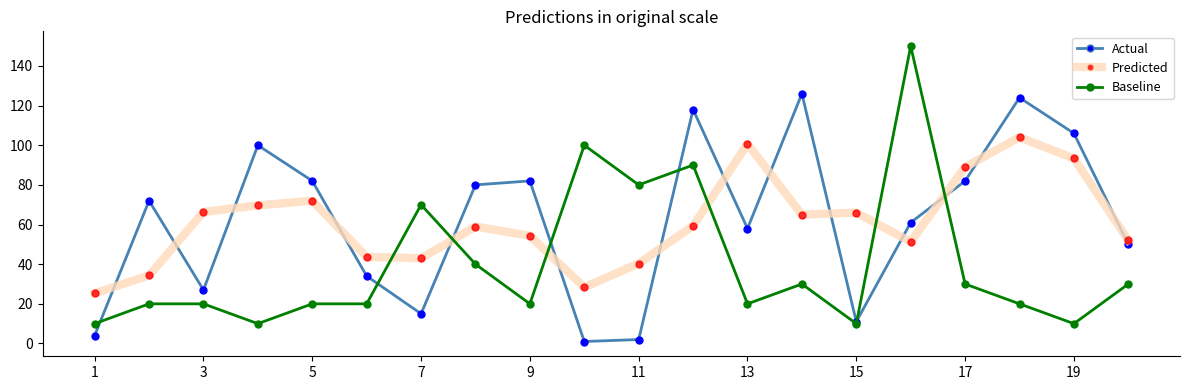

What is the greatest value displayed?

150.0